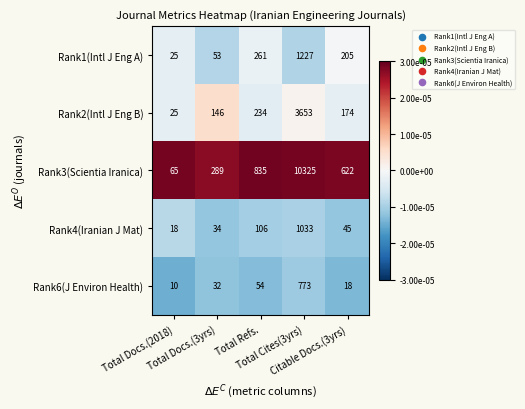

What is the average value of the Rank4(Iranian J Mat) series?

247